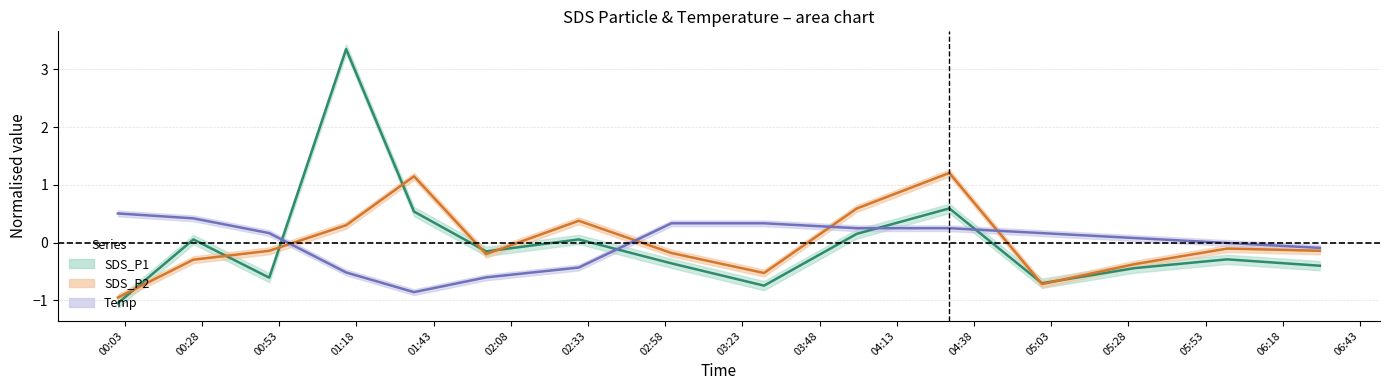

What is the minimum value for Temp?

-0.9